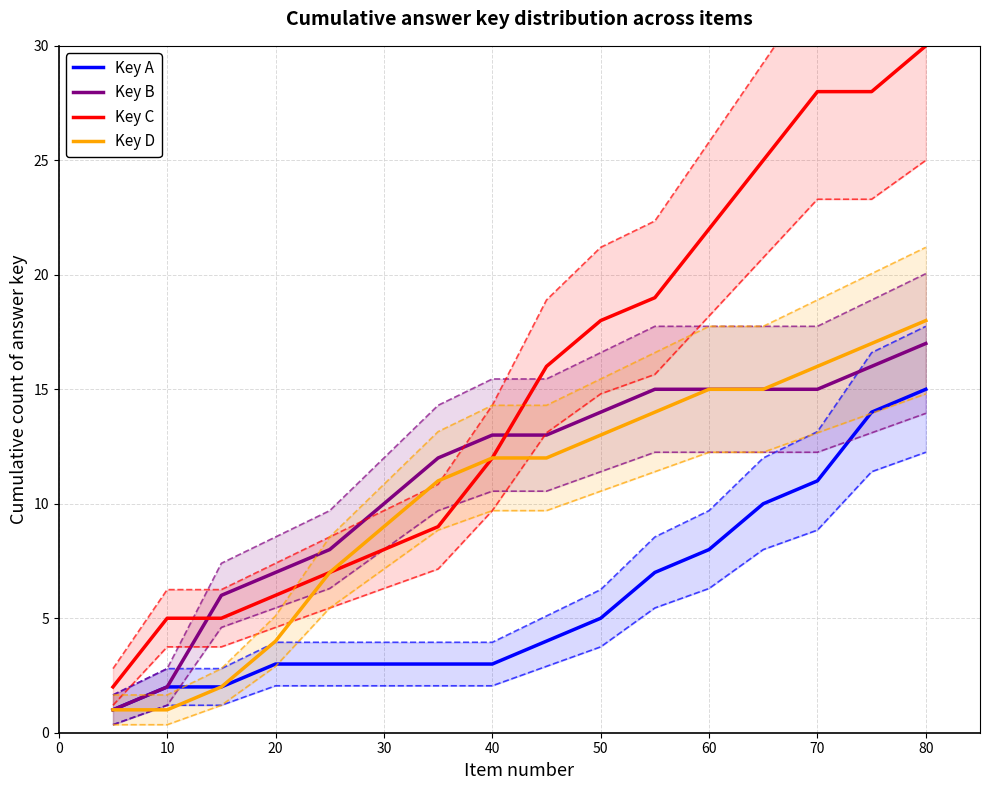

Is the value of Key B at 60 greater than the value of Key A at 50?

Yes